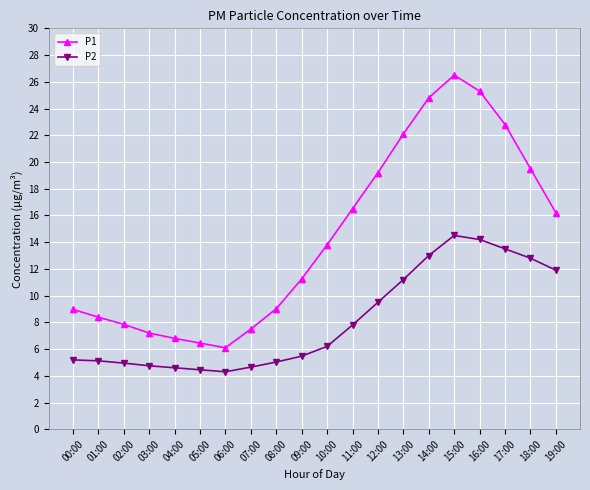

What is the minimum value shown in the chart?

4.3